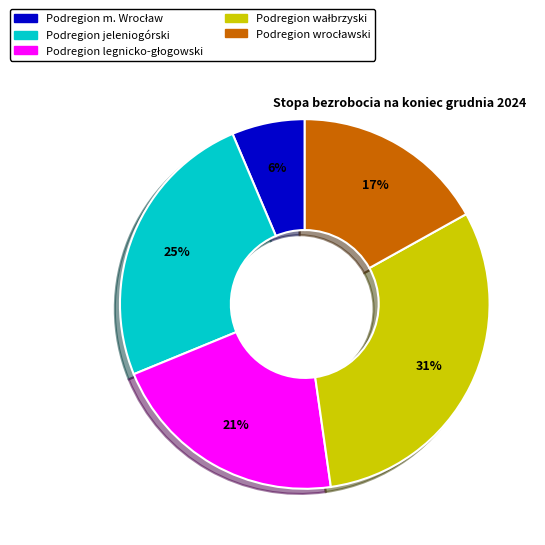

To the nearest percent, what is the average slice percentage?

20%